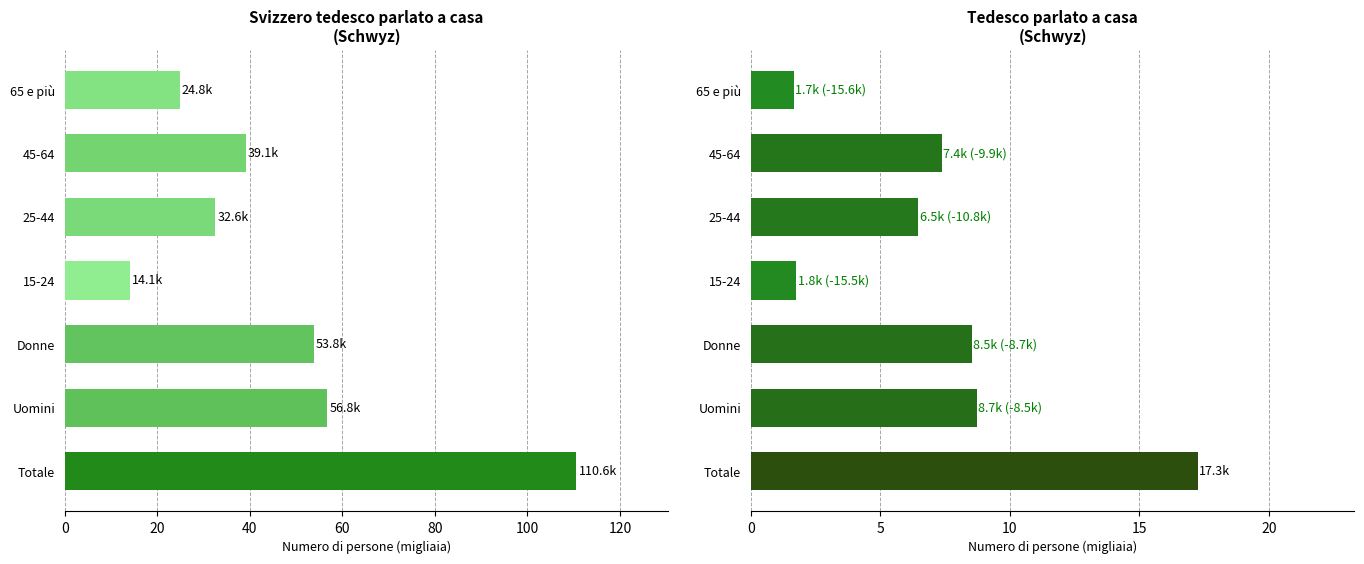

Rank the series by their average value, from lowest to highest.

Tedesco, Svizzero tedesco